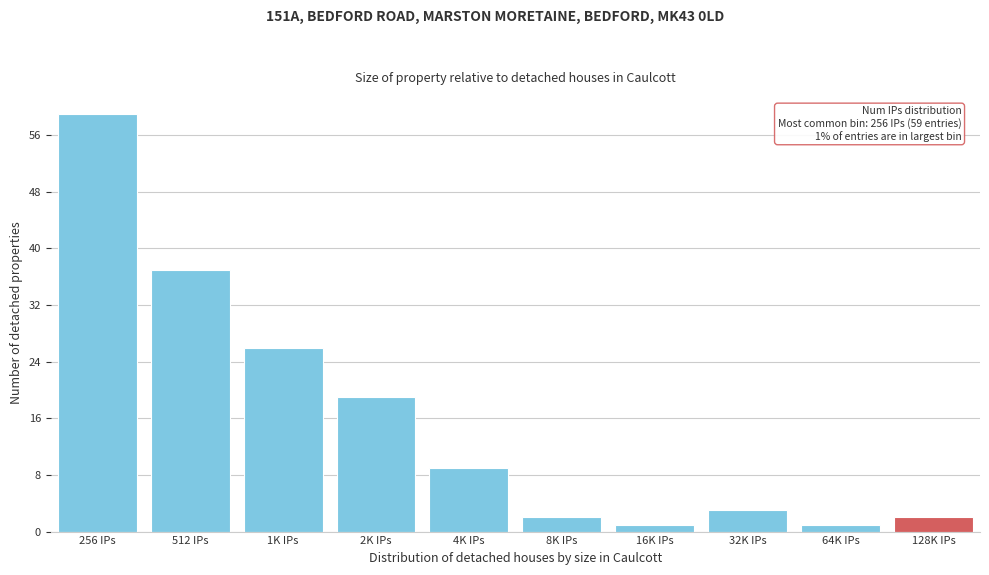

Reading left to right, extract all data points from this chart.

59	37	26	19	9	2	1	3	1	2